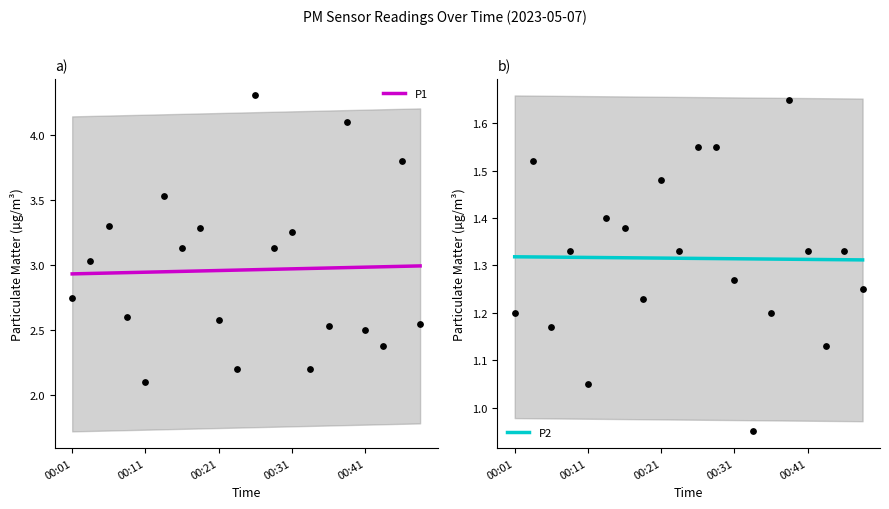

Which series contains the lowest Y value?

P2